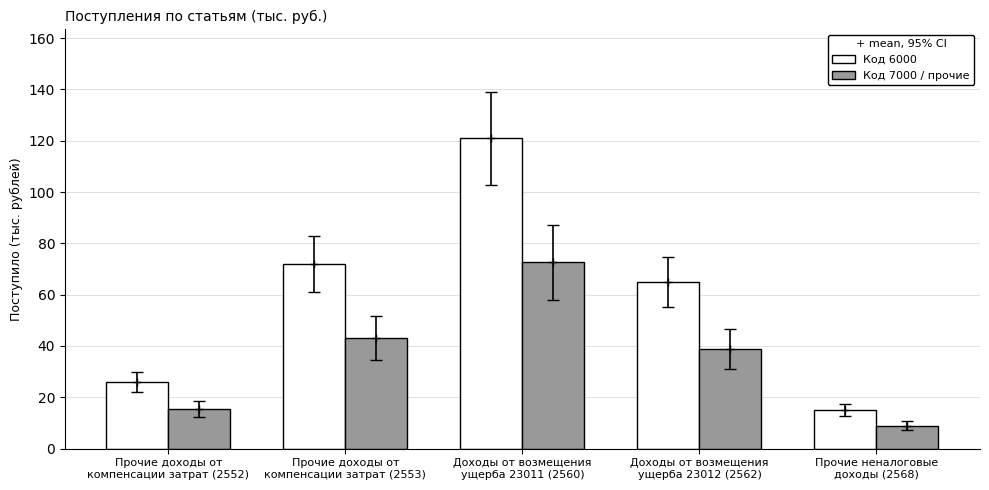

What is the label of the 4th bar from the right?

Прочие доходы от
компенсации затрат (2553)